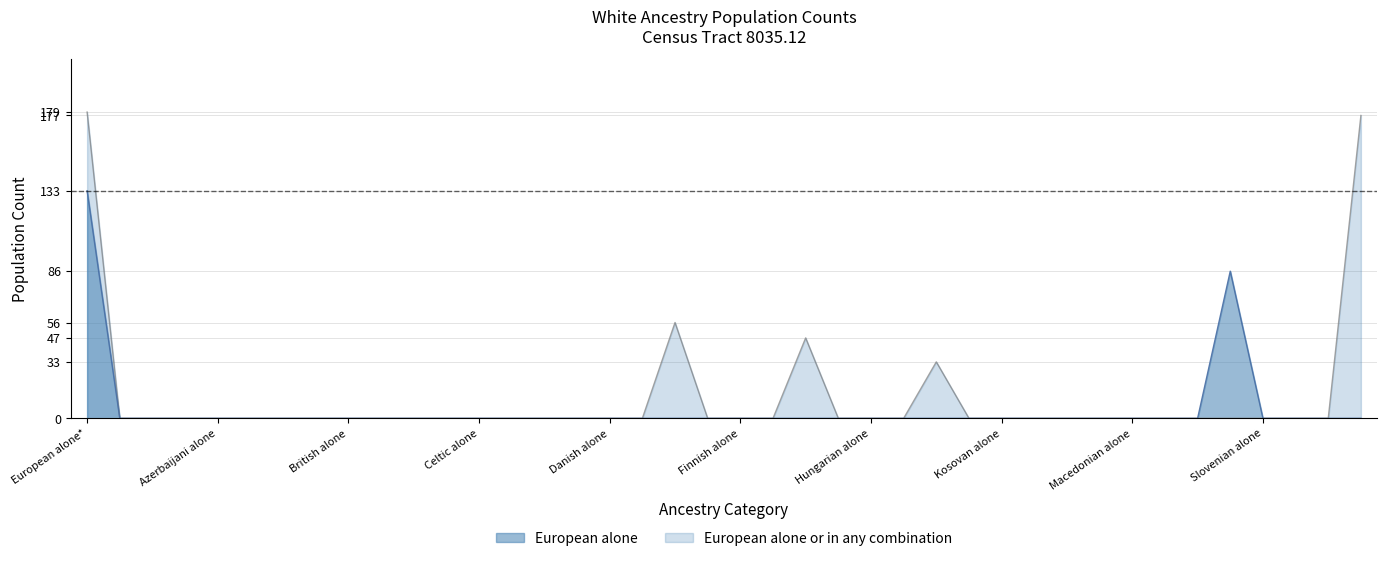

The value of European alone at Latvian alone is 0. True or false?

True